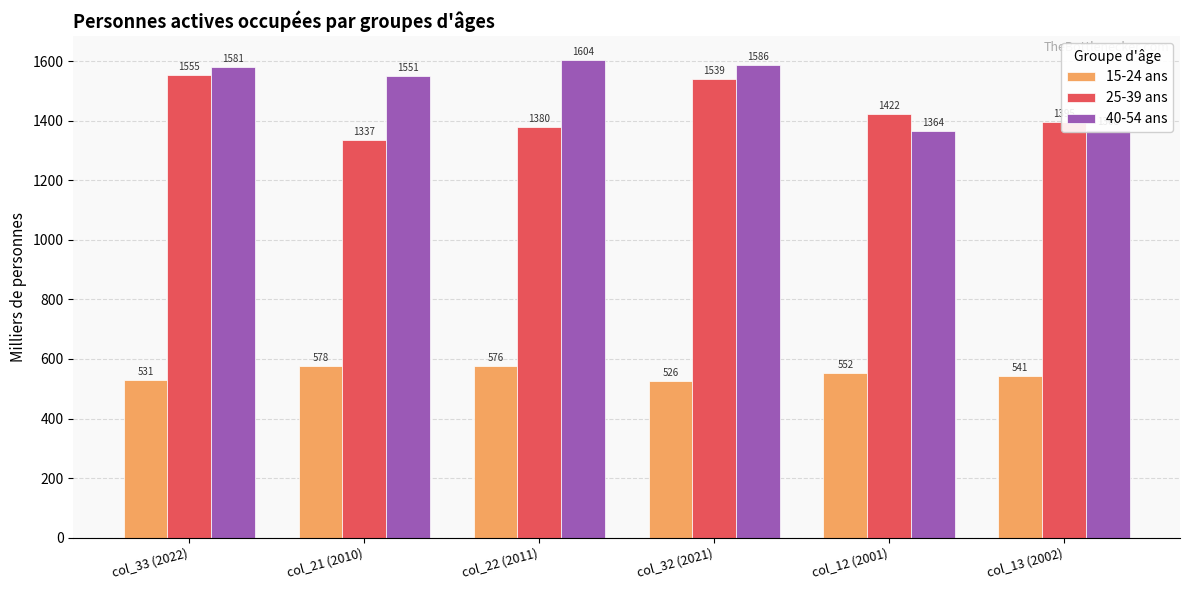

The value of 40-54 ans at col_33 (2022) is 1580.6. True or false?

True